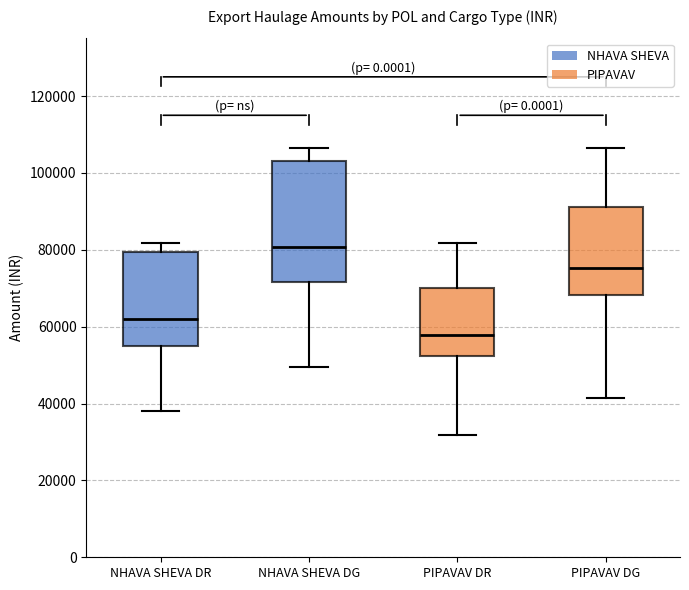

Reading left to right, transcribe this box plot: for each box, give where its median line is, the range the box spans, and where its two whiskers end, as read against the y-axis. The values are not printed on the chart, so give them approximately, as read against the axis.

NHAVA SHEVA DR: median 62000, box 56000 to 80000, whiskers 38000 to 82000
NHAVA SHEVA DG: median 80000, box 72000 to 104000, whiskers 50000 to 106000
PIPAVAV DR: median 58000, box 52000 to 70000, whiskers 32000 to 82000
PIPAVAV DG: median 76000, box 68000 to 92000, whiskers 42000 to 106000